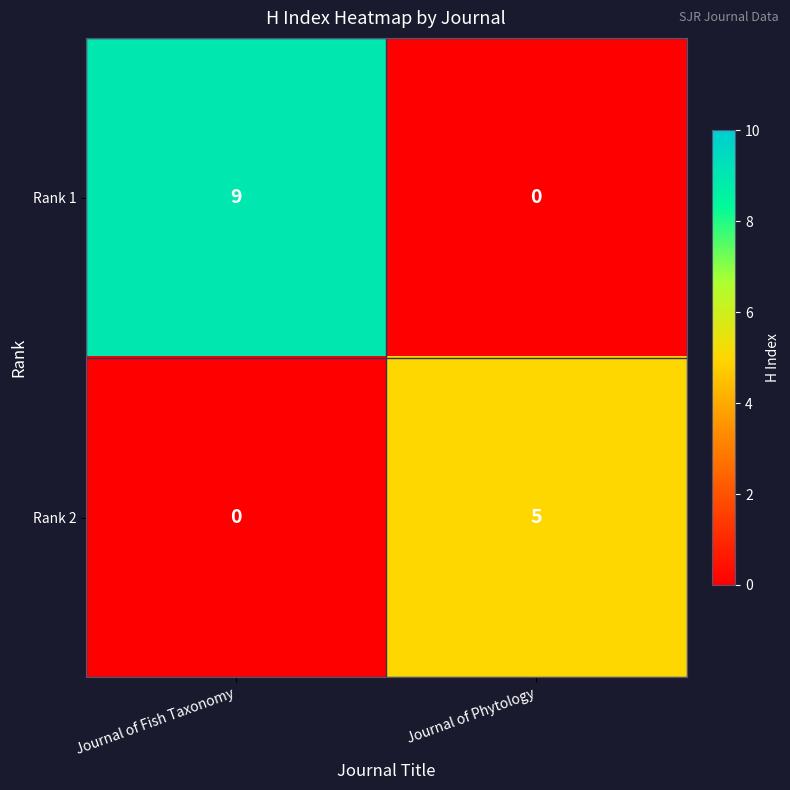

The value of Rank 1 at Journal of Phytology is 3. True or false?

False